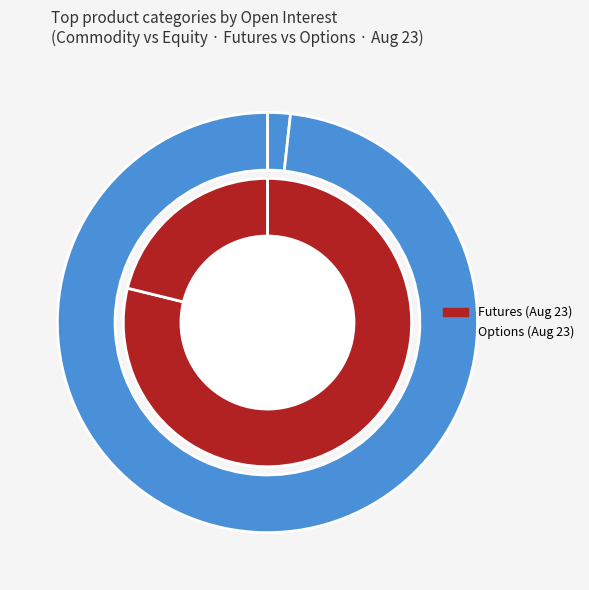

True or false: Jan 23 accounts for 25% of the total.

False